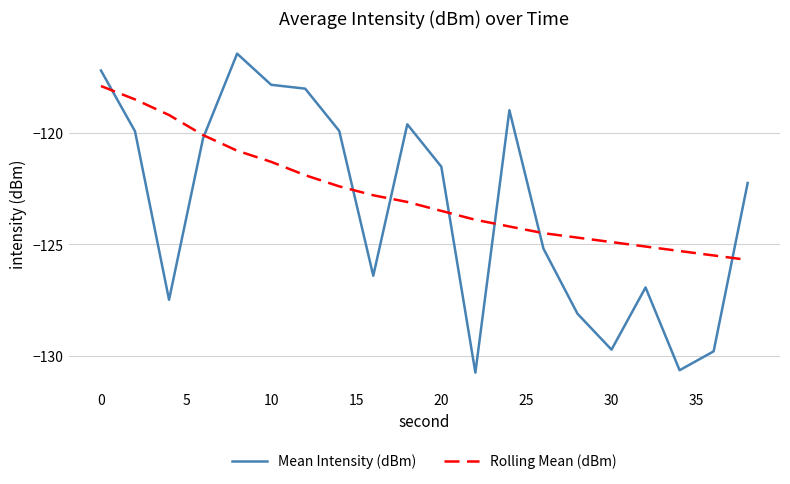

List the series in order of their overall mean, lowest first.

Mean Intensity (dBm), Rolling Mean (dBm)